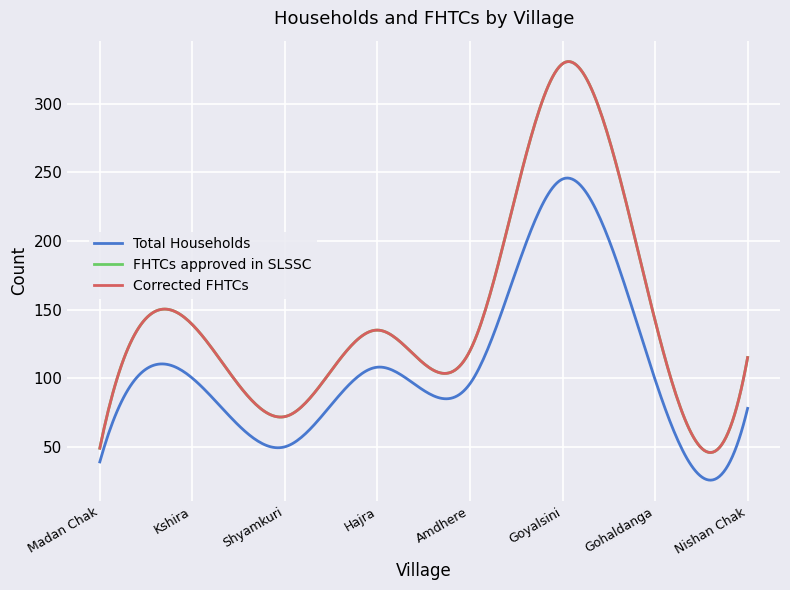

Does the chart have visible grid lines?

Yes